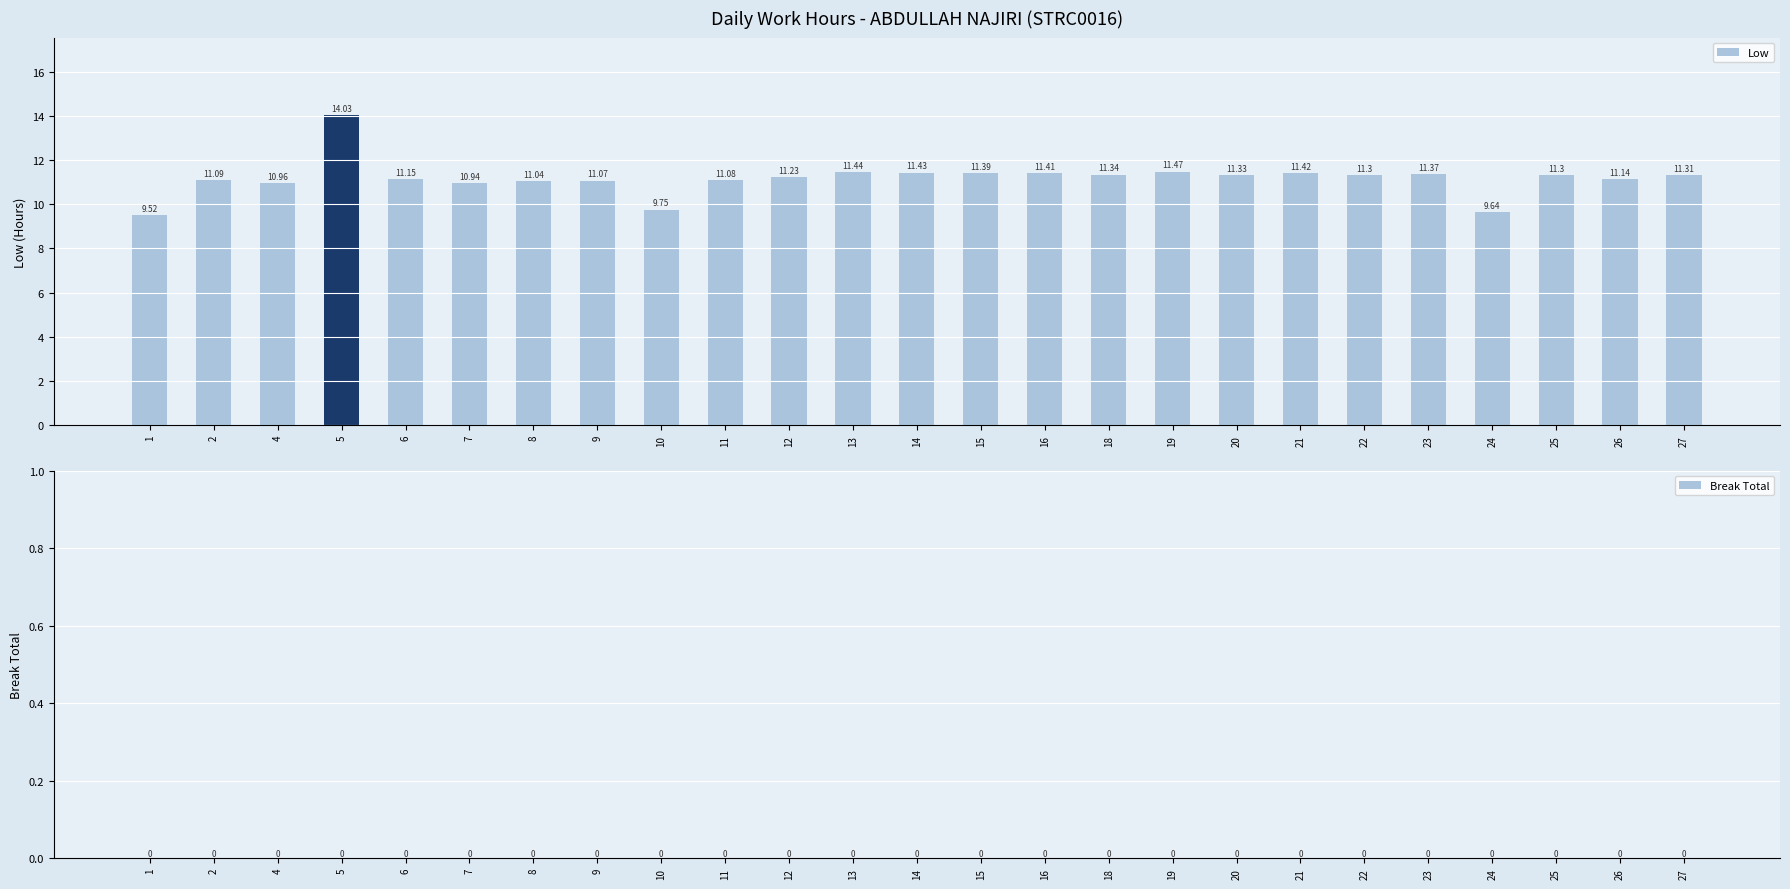

What is the sum of the values at 18 and 9?

22.4